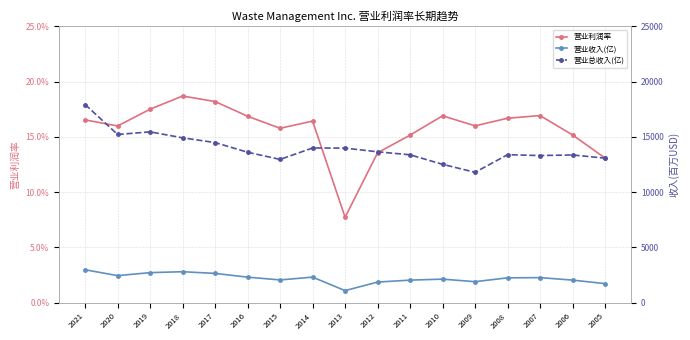

Rank the categories by 营业利润率 value from highest to lowest.

2018, 2017, 2019, 2007, 2010, 2016, 2008, 2021, 2014, 2009, 2020, 2015, 2006, 2011, 2012, 2005, 2013